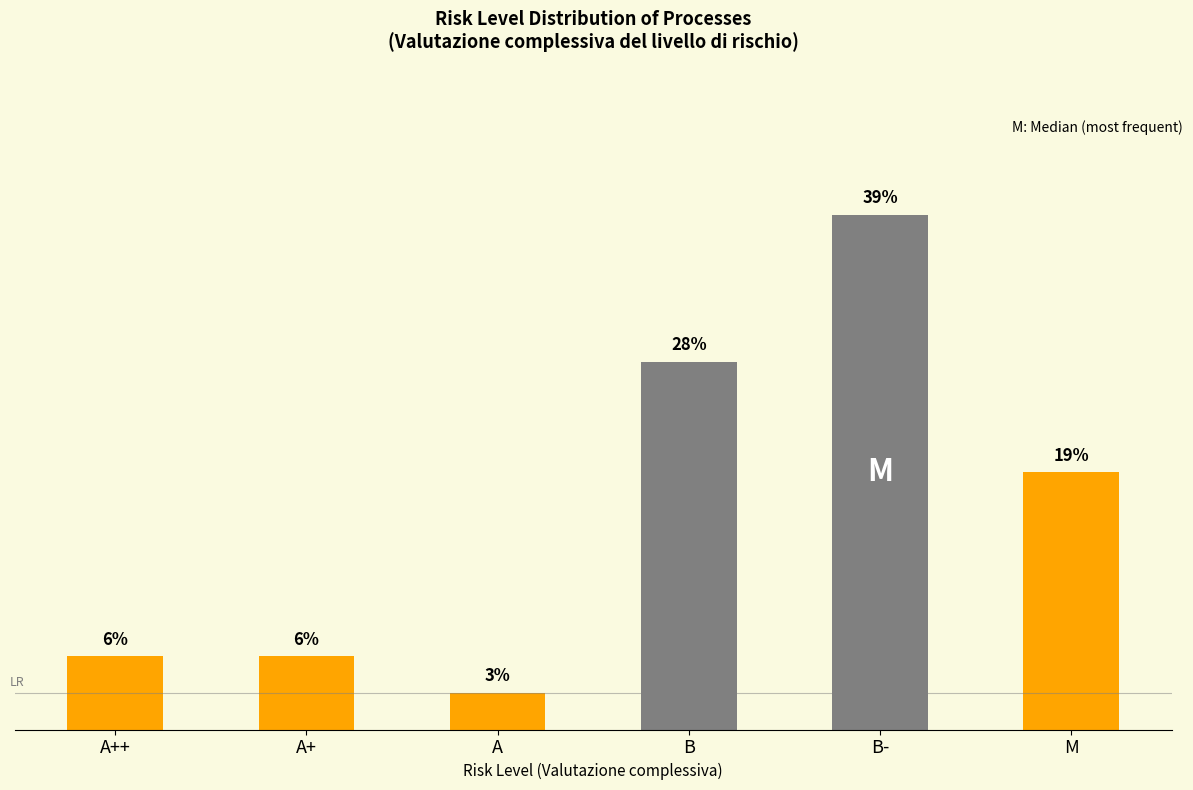

What is the difference between the second highest and minimum values?

9